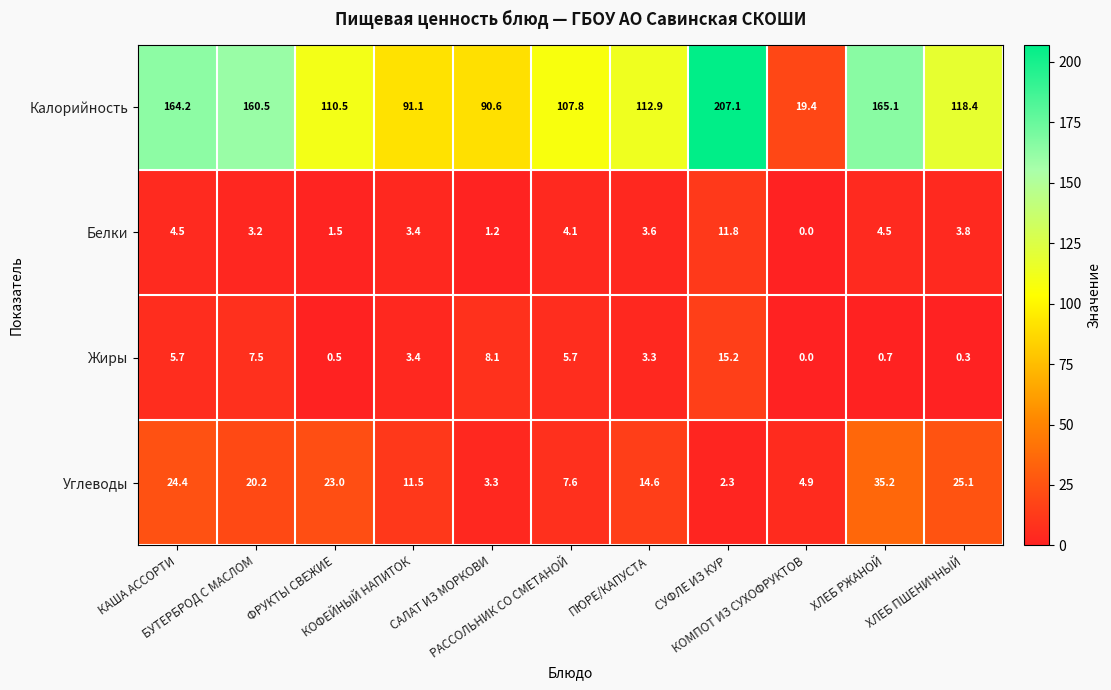

What is the maximum value for Жиры?

15.2